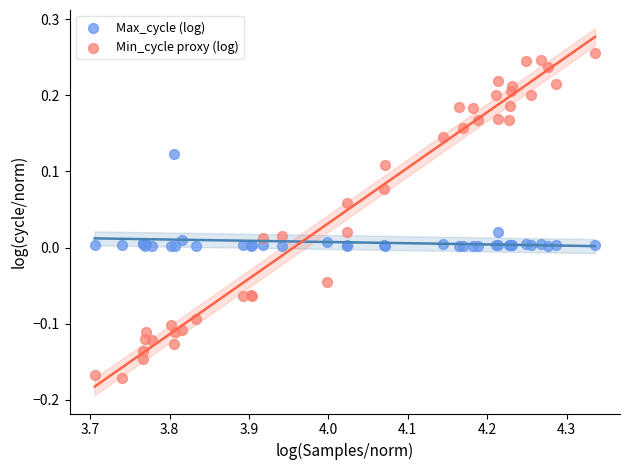

What are all the series names shown in the legend?

Max_cycle (log), Min_cycle proxy (log)